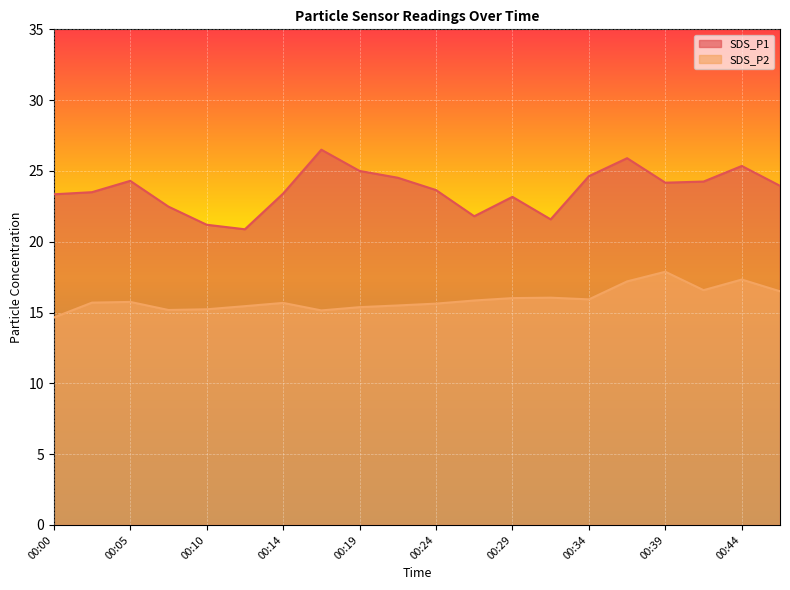

How many lines are shown in the chart?

2